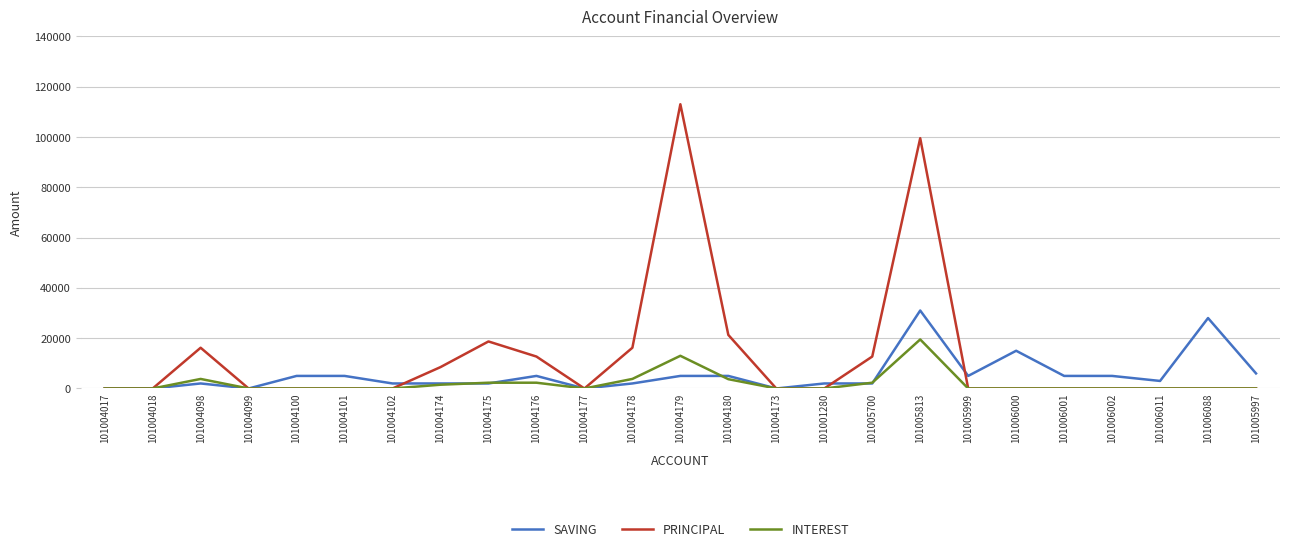

What is the maximum value shown in the chart?

113000